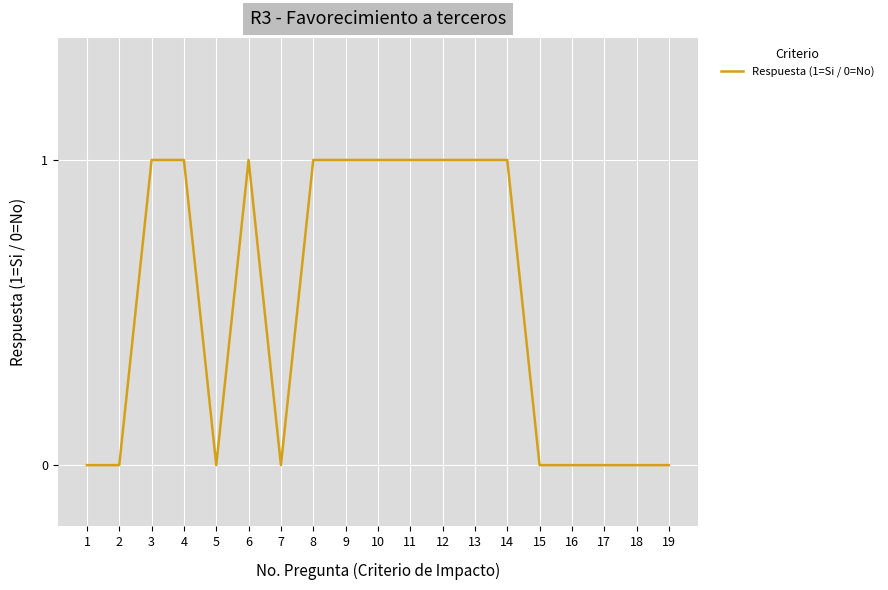

How many distinct data groups are displayed?

1